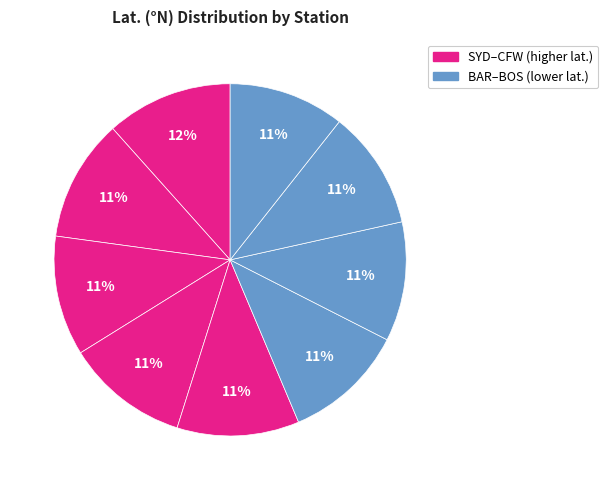

Count the number of slices in the pie.

9